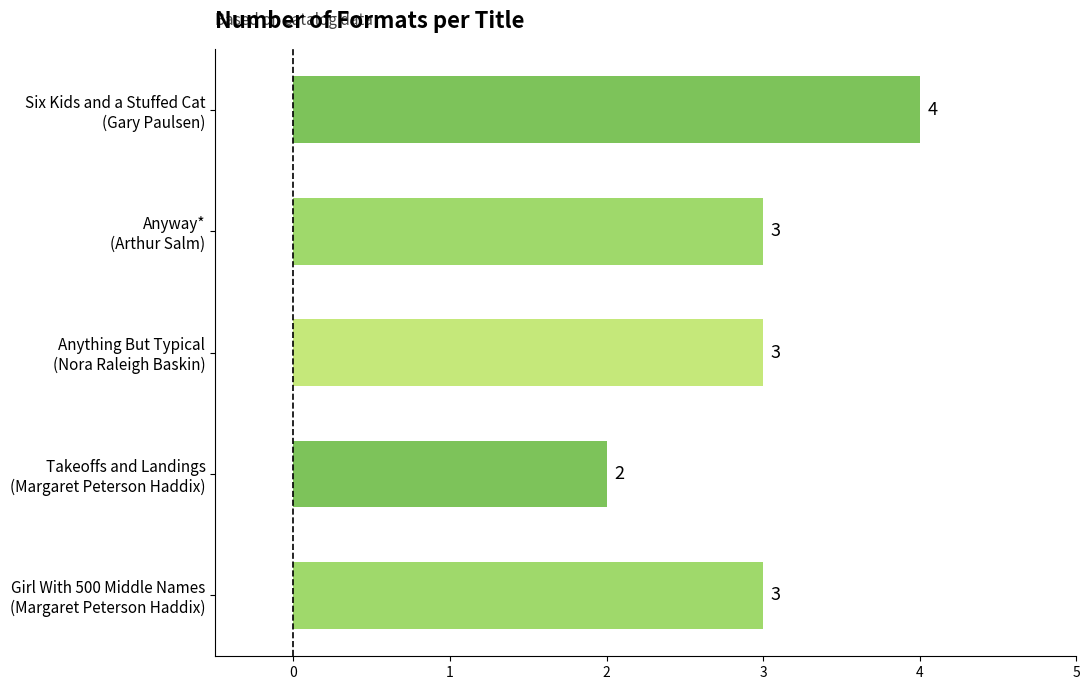

How many values are between 3 and 4?

4